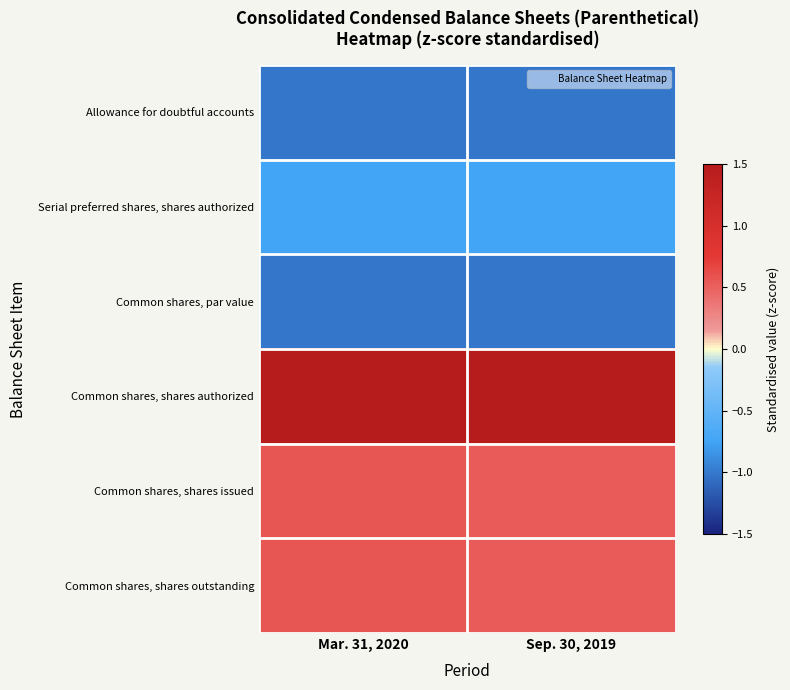

How many categories are shown in the chart?

2